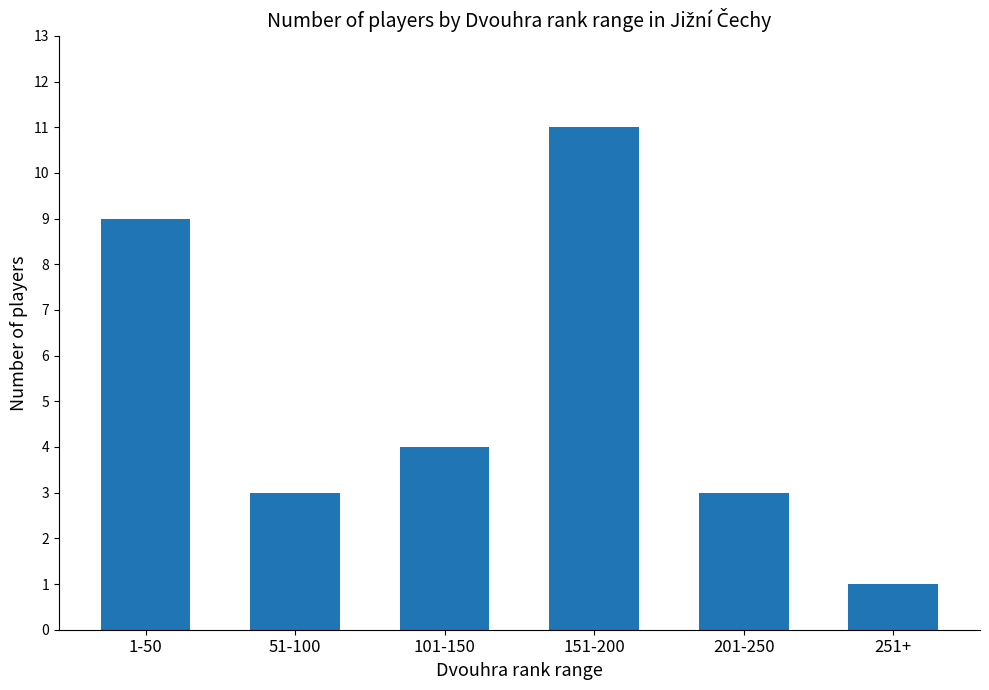

Which category has the highest value across all series?

151-200